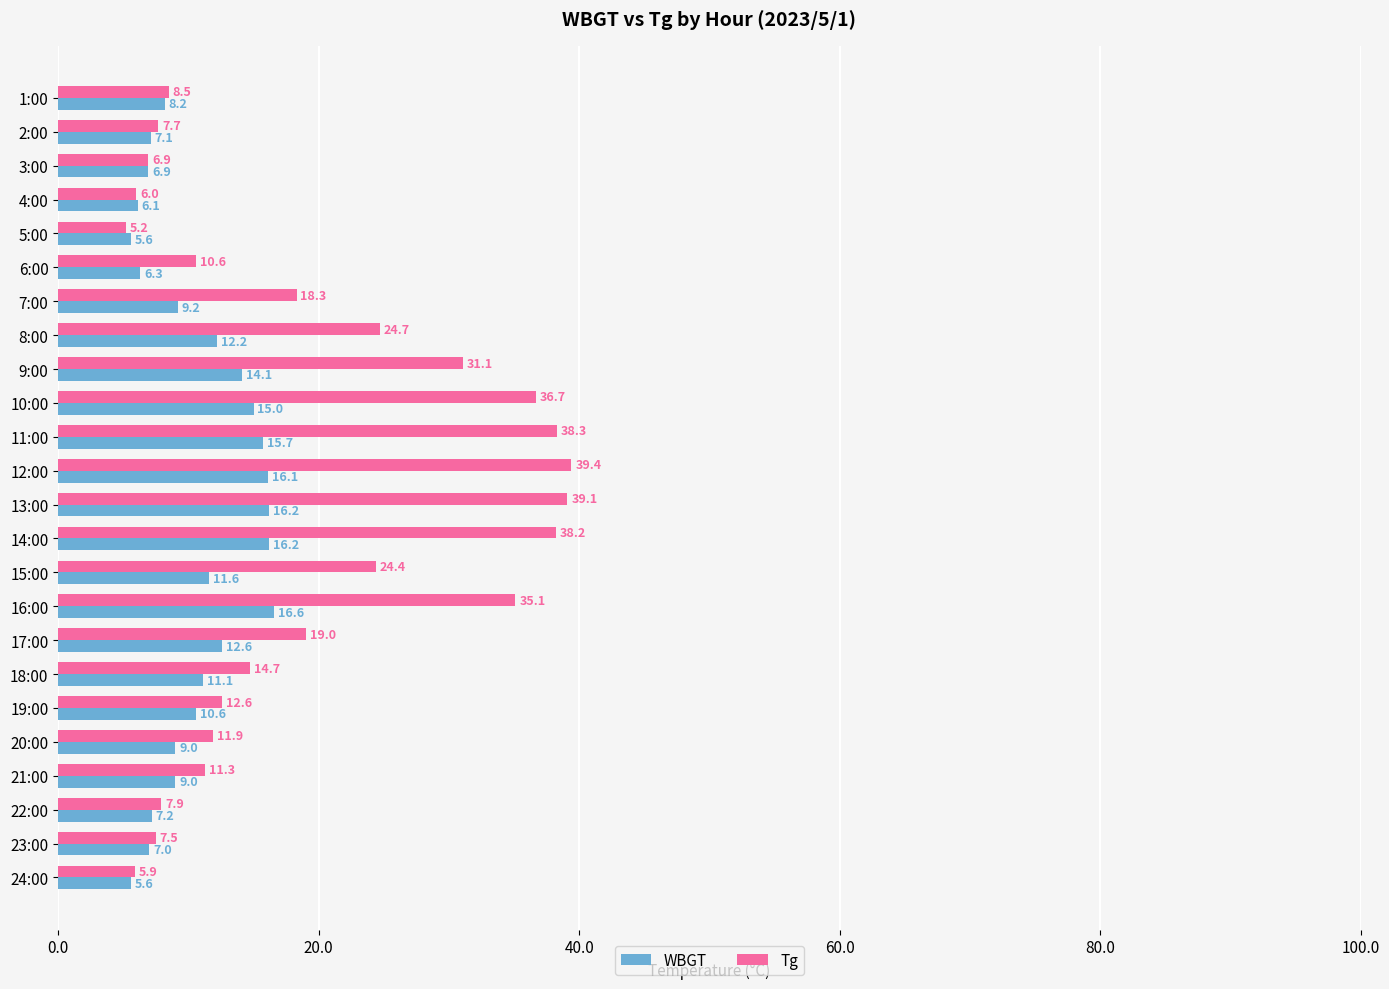

The value of WBGT at 8:00 is 5.3. True or false?

False